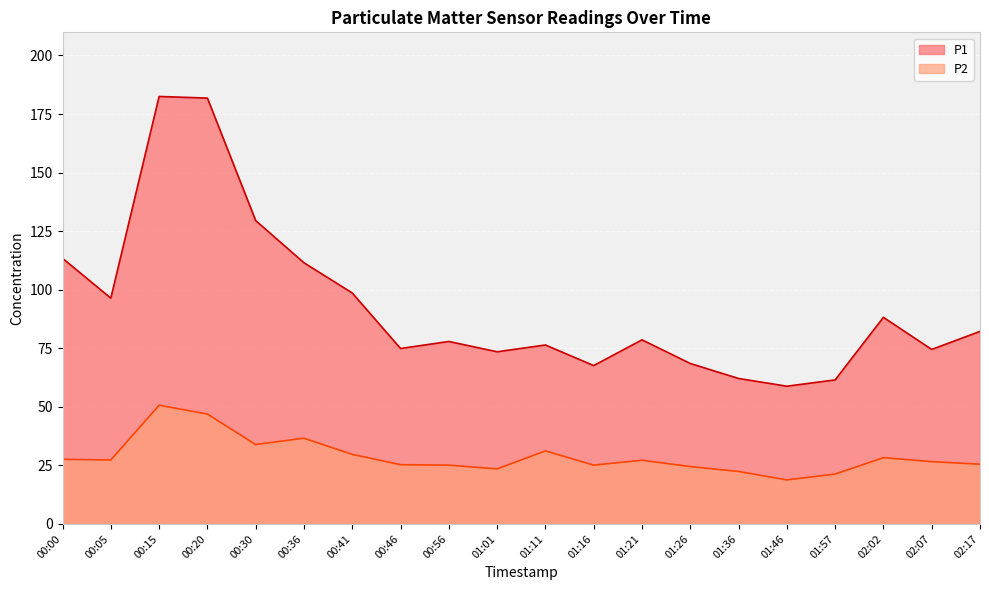

Reading left to right, extract all data points from this chart.

P1: 00:00=113.4	00:05=96.4	00:15=182.5	00:20=181.8	00:30=129.5	00:36=111.5	00:41=98.6	00:46=74.9	00:56=77.9	01:01=73.5	01:11=76.4	01:16=67.6	01:21=78.6	01:26=68.5	01:36=62.1	01:46=58.8	01:57=61.5	02:02=88.2	02:07=74.5	02:17=82.2
P2: 00:00=27.6	00:05=27.3	00:15=50.7	00:20=46.9	00:30=33.9	00:36=36.6	00:41=29.7	00:46=25.3	00:56=25.1	01:01=23.5	01:11=31.2	01:16=25.1	01:21=27.2	01:26=24.5	01:36=22.4	01:46=18.8	01:57=21.3	02:02=28.3	02:07=26.6	02:17=25.5